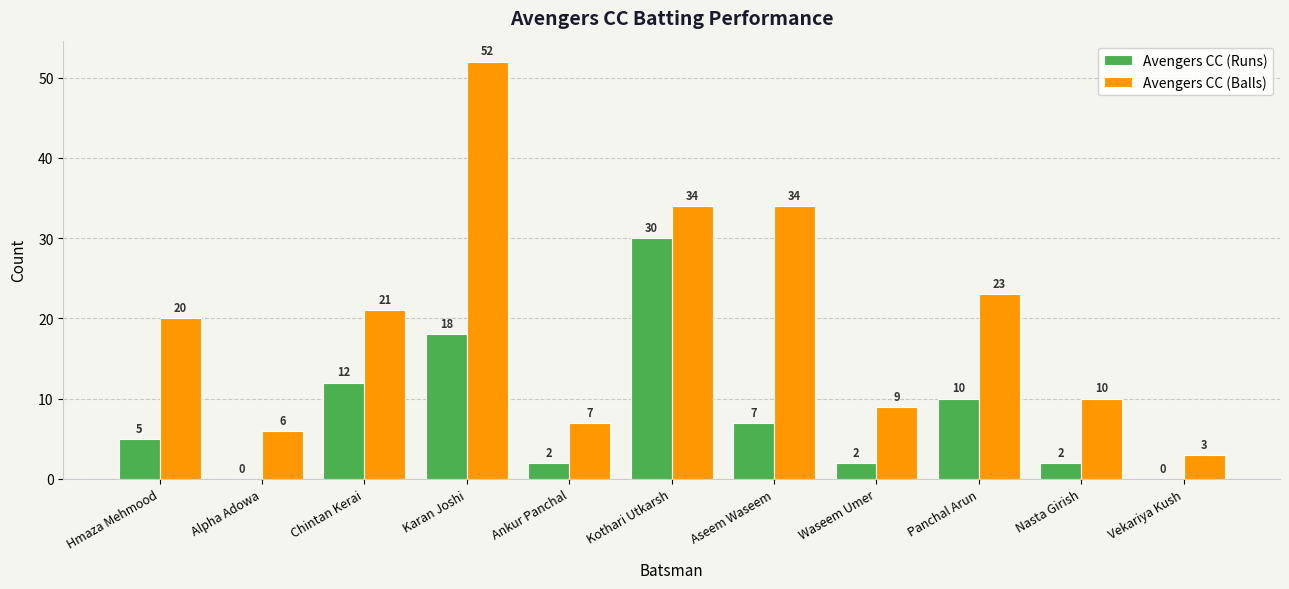

What is the sum of the Avengers CC (Runs) values at Chintan Kerai and Ankur Panchal?

14